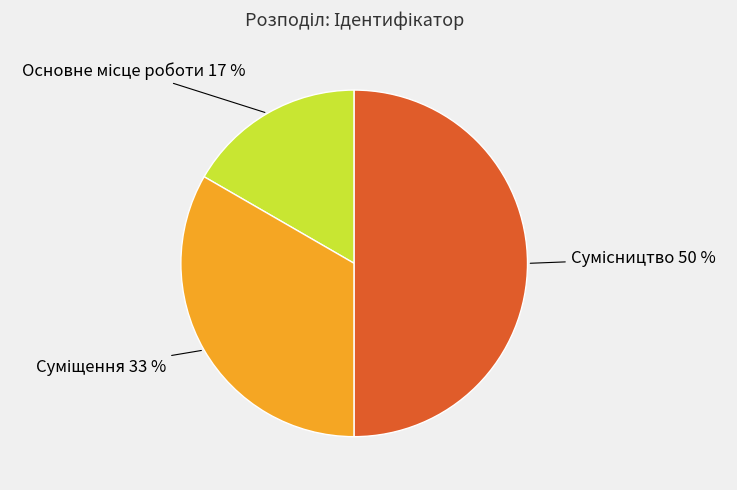

To the nearest percent, what is the average slice percentage?

33%